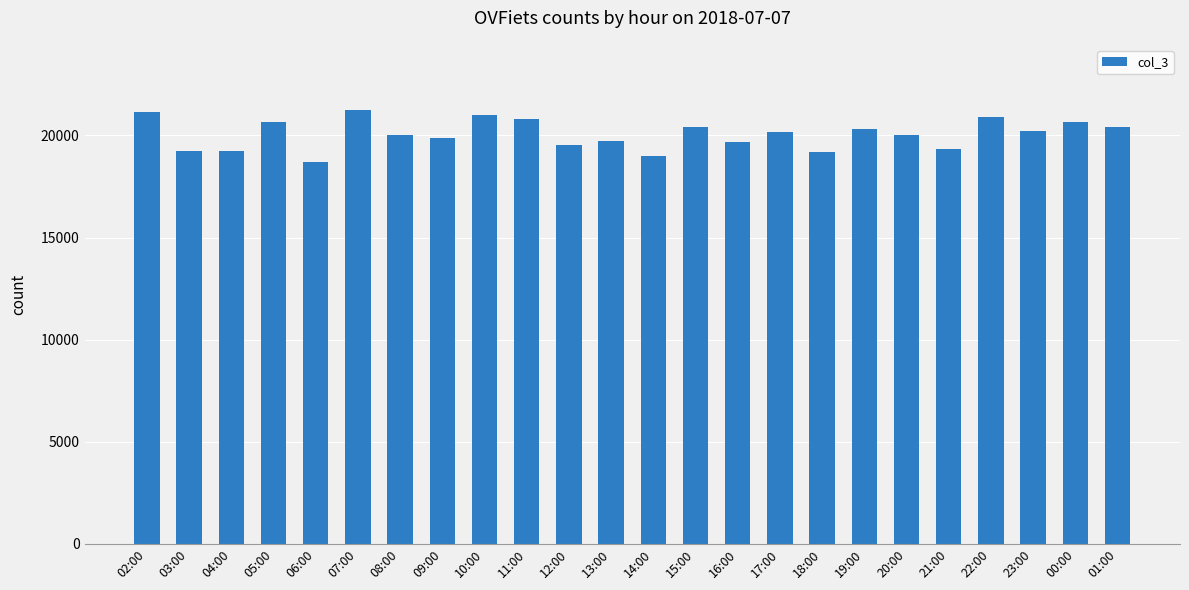

What is the smallest value displayed?

18717